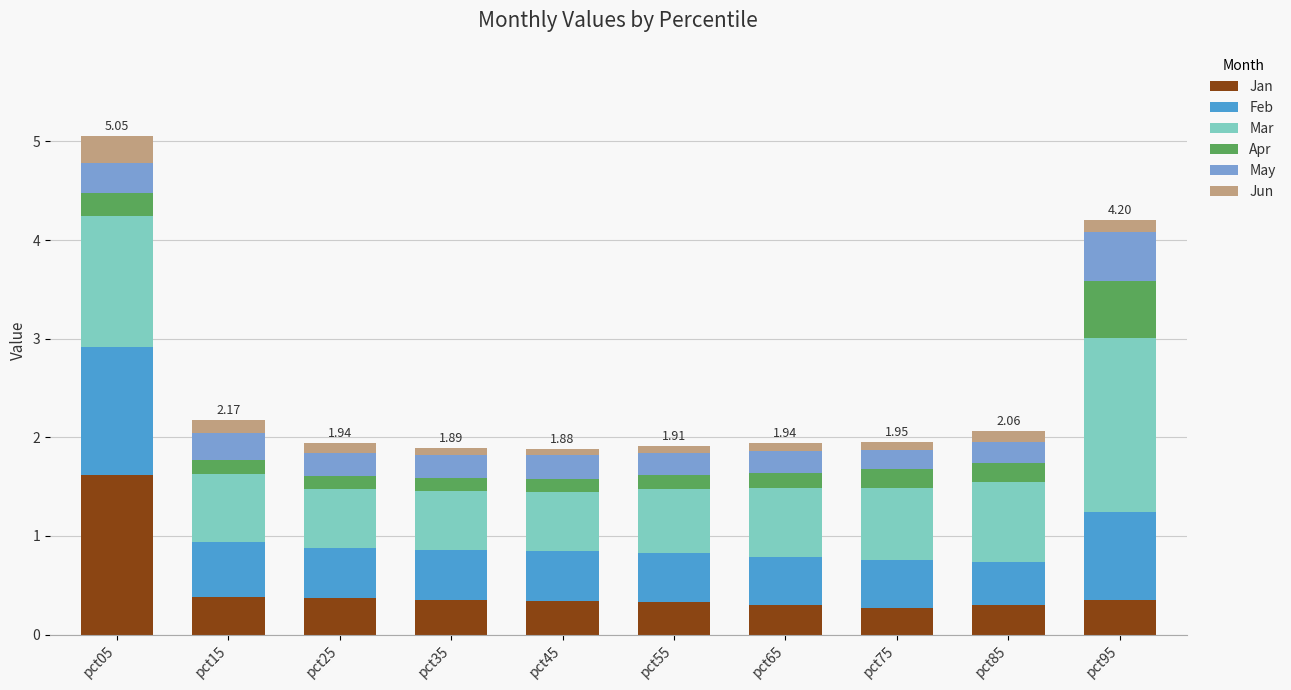

At which category is the sum across all series the highest?

pct05